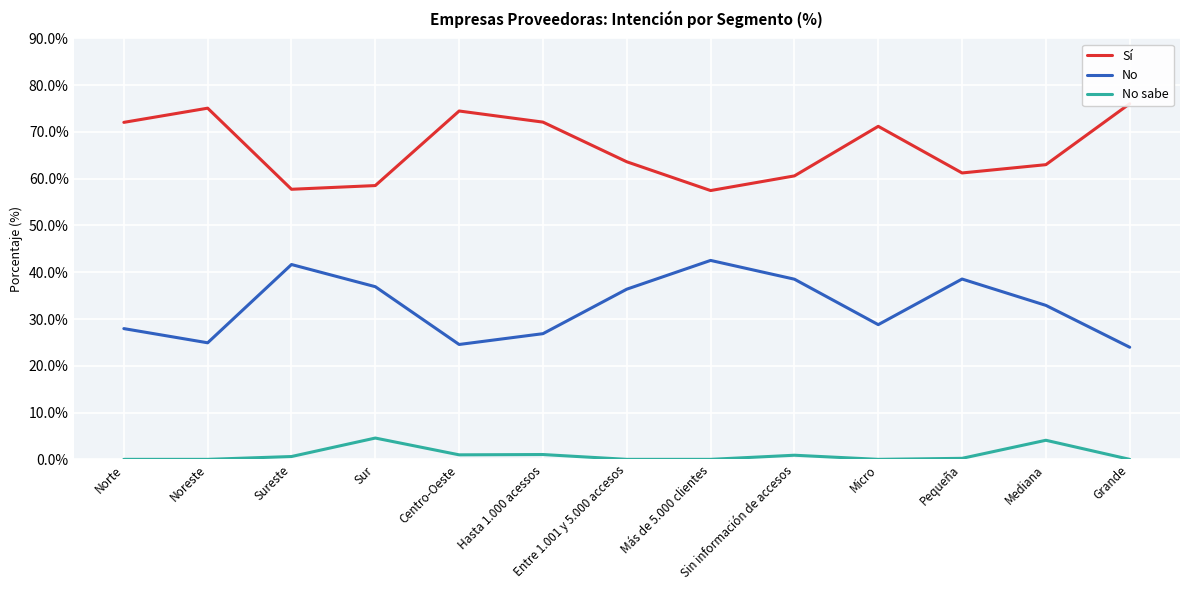

How many interior local valleys does the No series have?

3